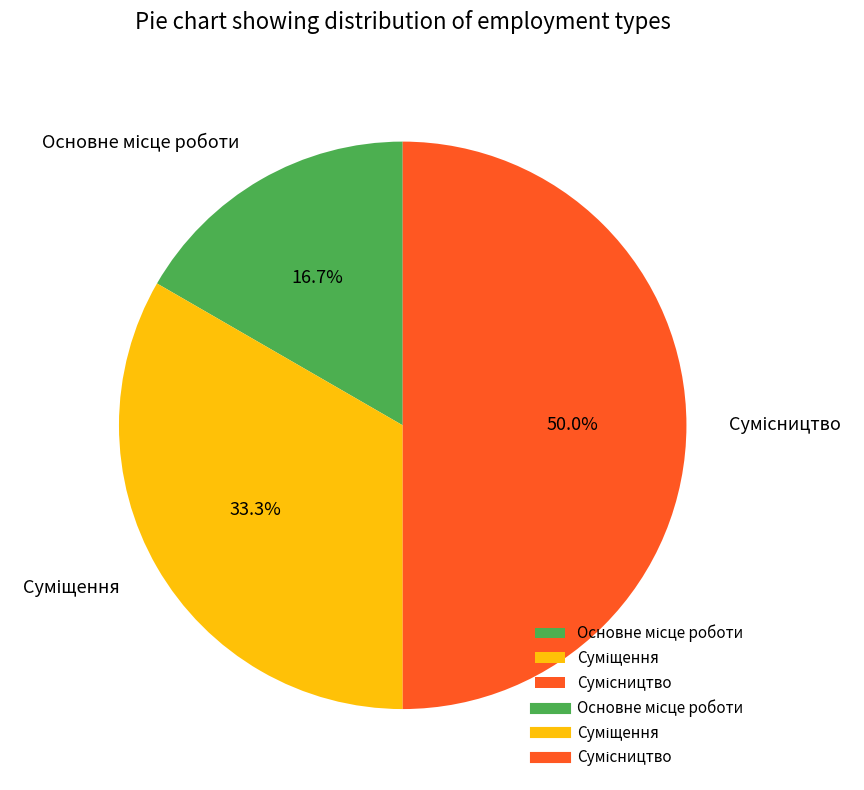

How many segments does this pie chart have?

3